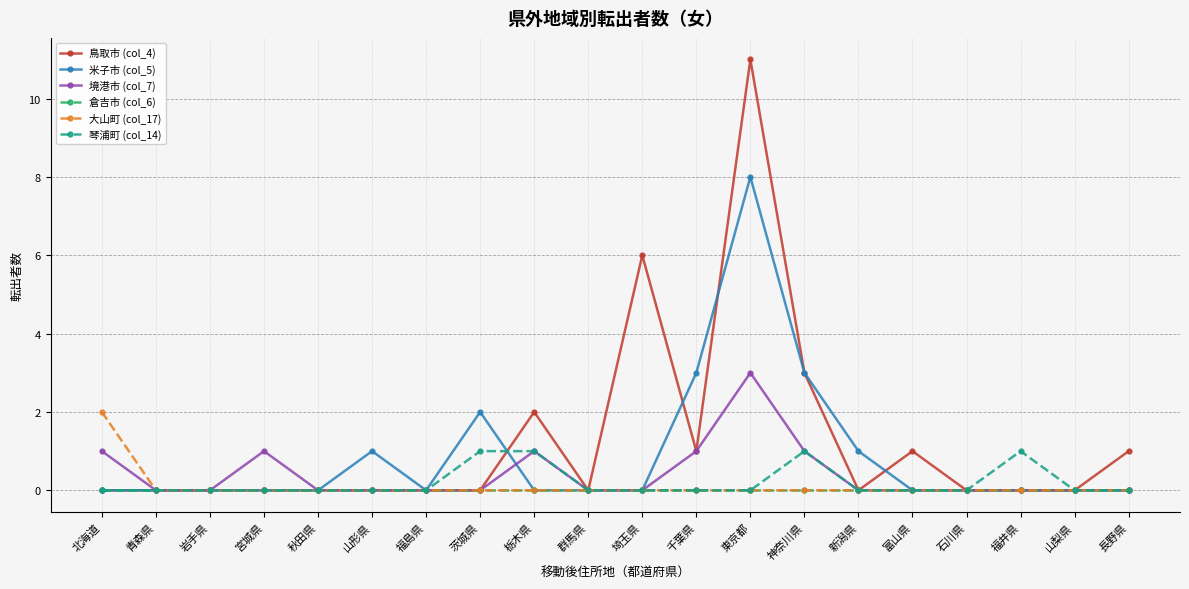

What is the total value across all series at 北海道?

3